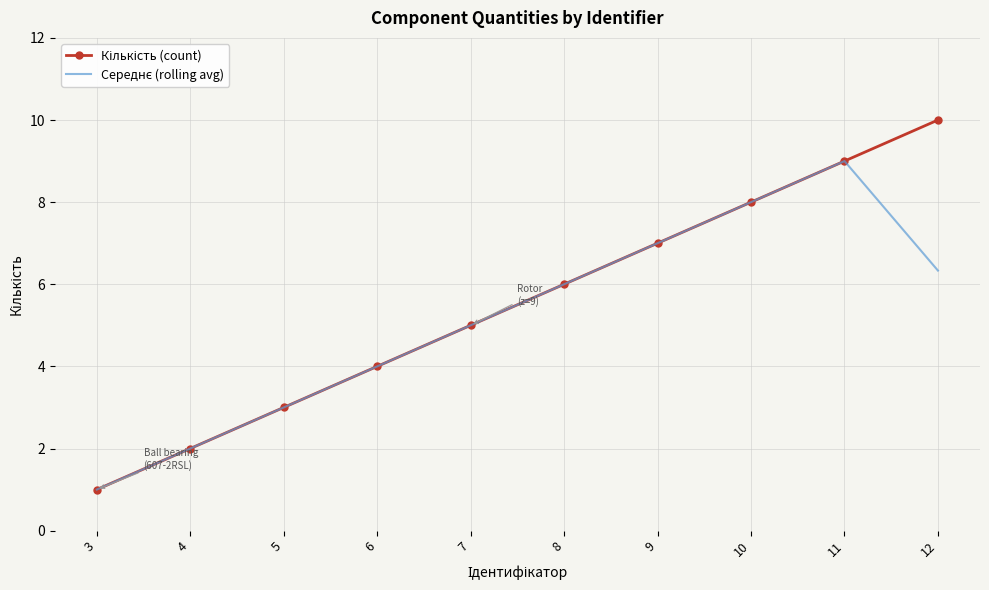

Which label corresponds to the largest value in the chart?

12